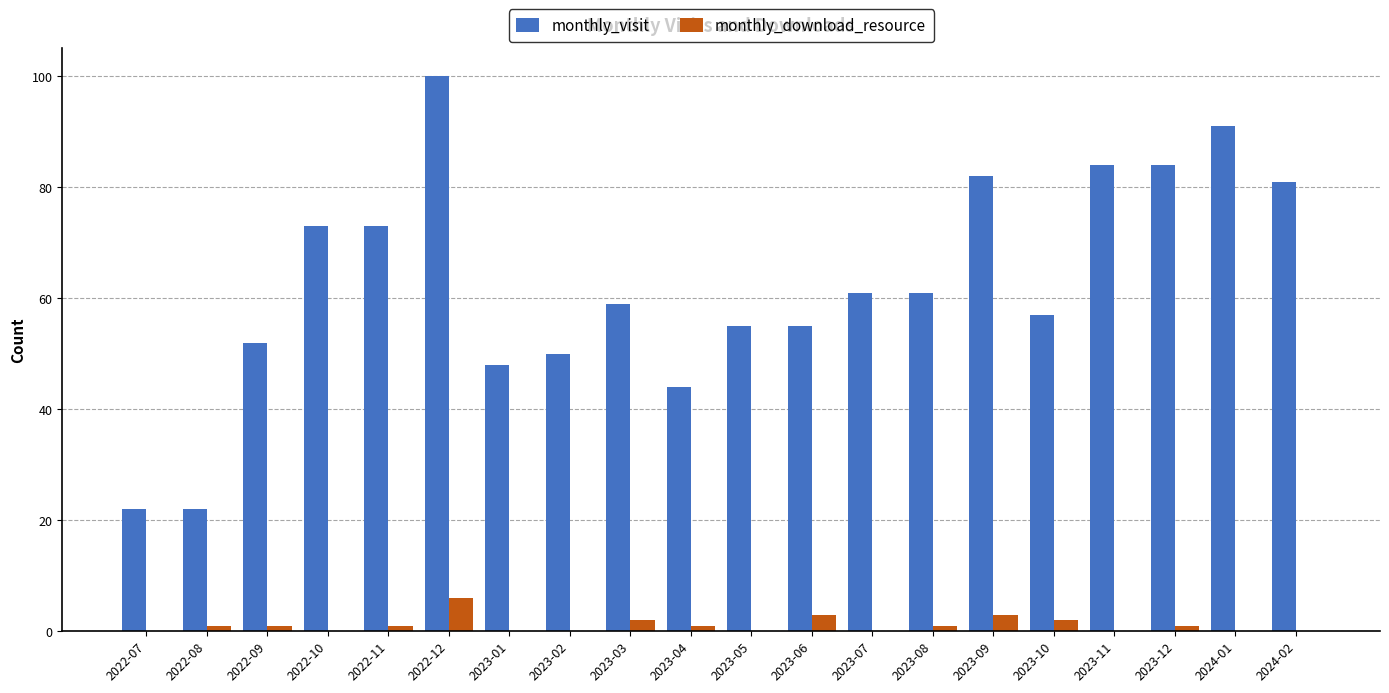

What is the average value of the monthly_download_resource series?

1